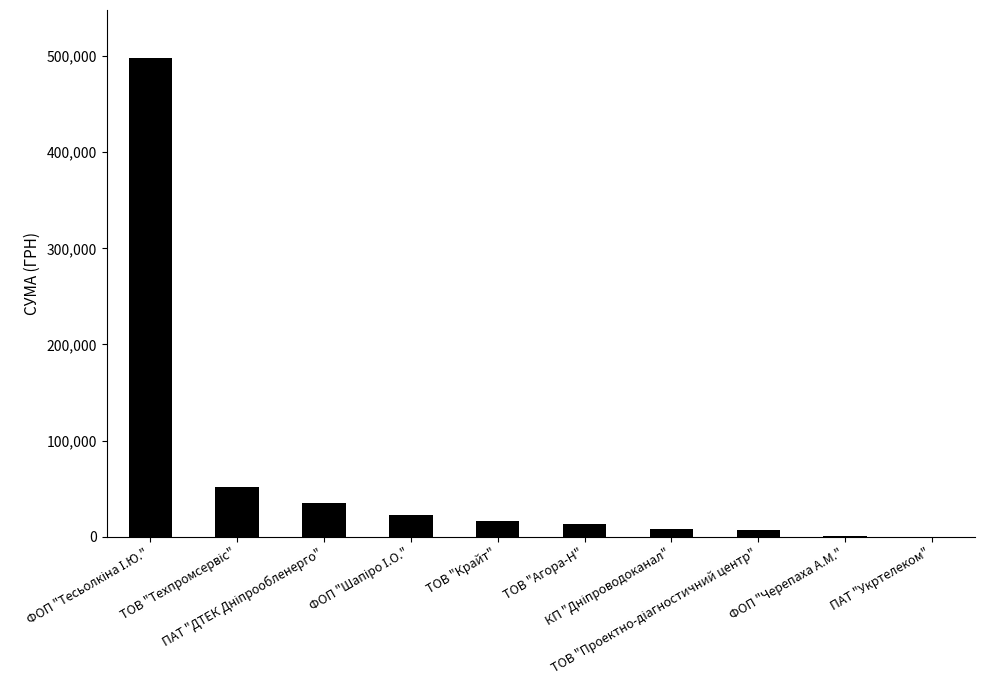

What is the maximum value shown in the chart?

498179.5